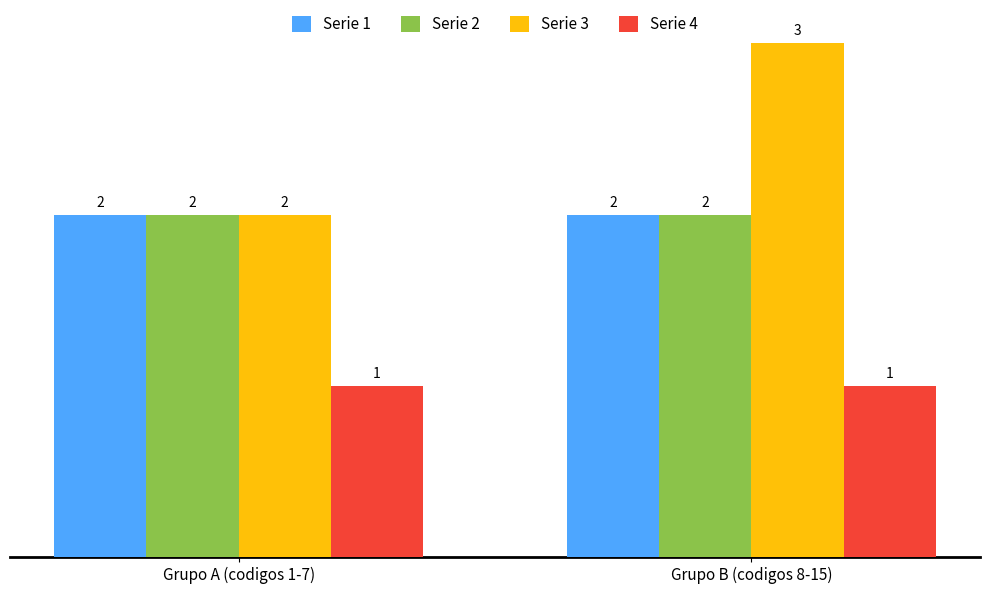

What is the sum of the Serie 3 values at Grupo B (codigos 8-15) and Grupo A (codigos 1-7)?

5